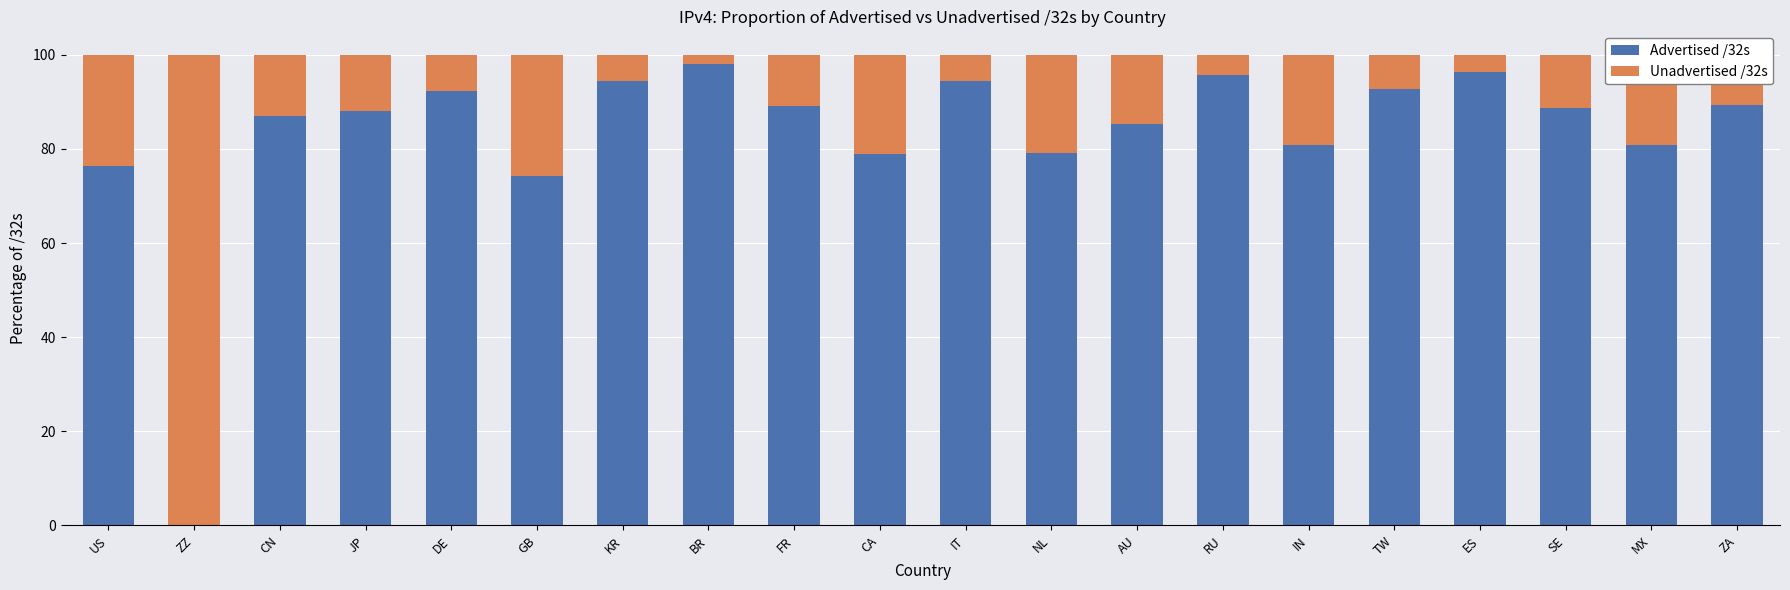

What value does the Advertised /32s series have at ZA?

89.4